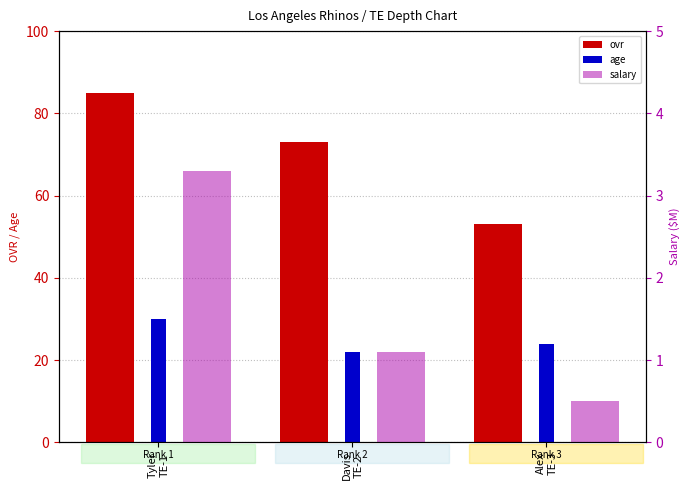

At how many categories does at least one series exceed 46?

3